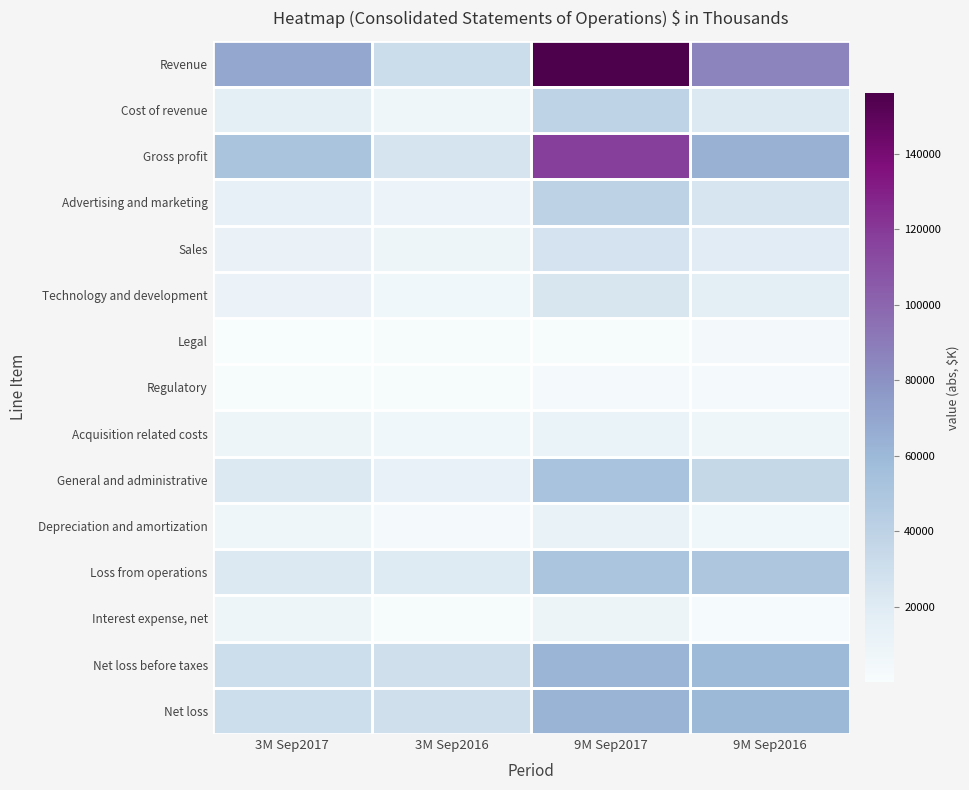

Which series has the largest range (max minus min)?

Revenue